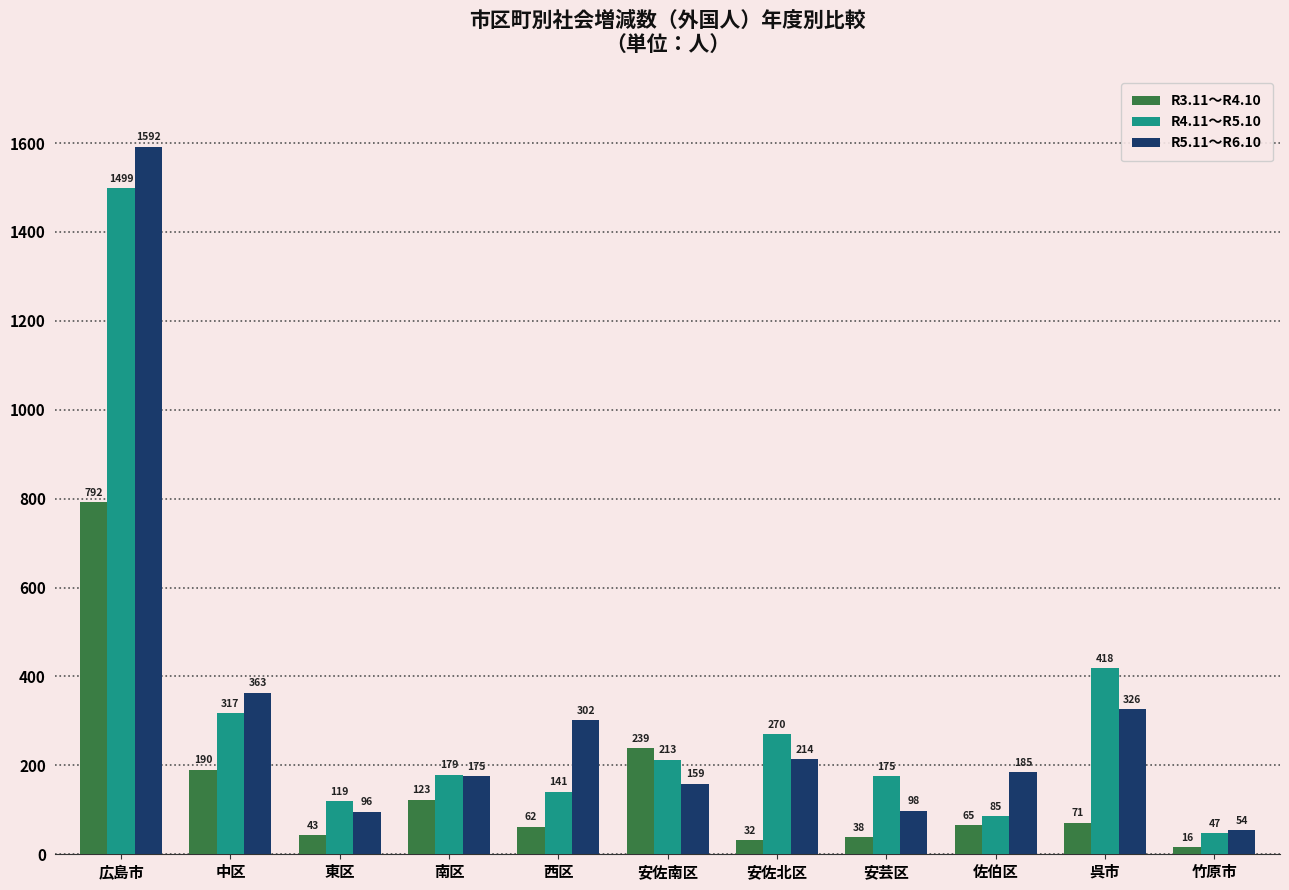

What is the value of the R3.11～R4.10 bar at the 3rd from the left?

43